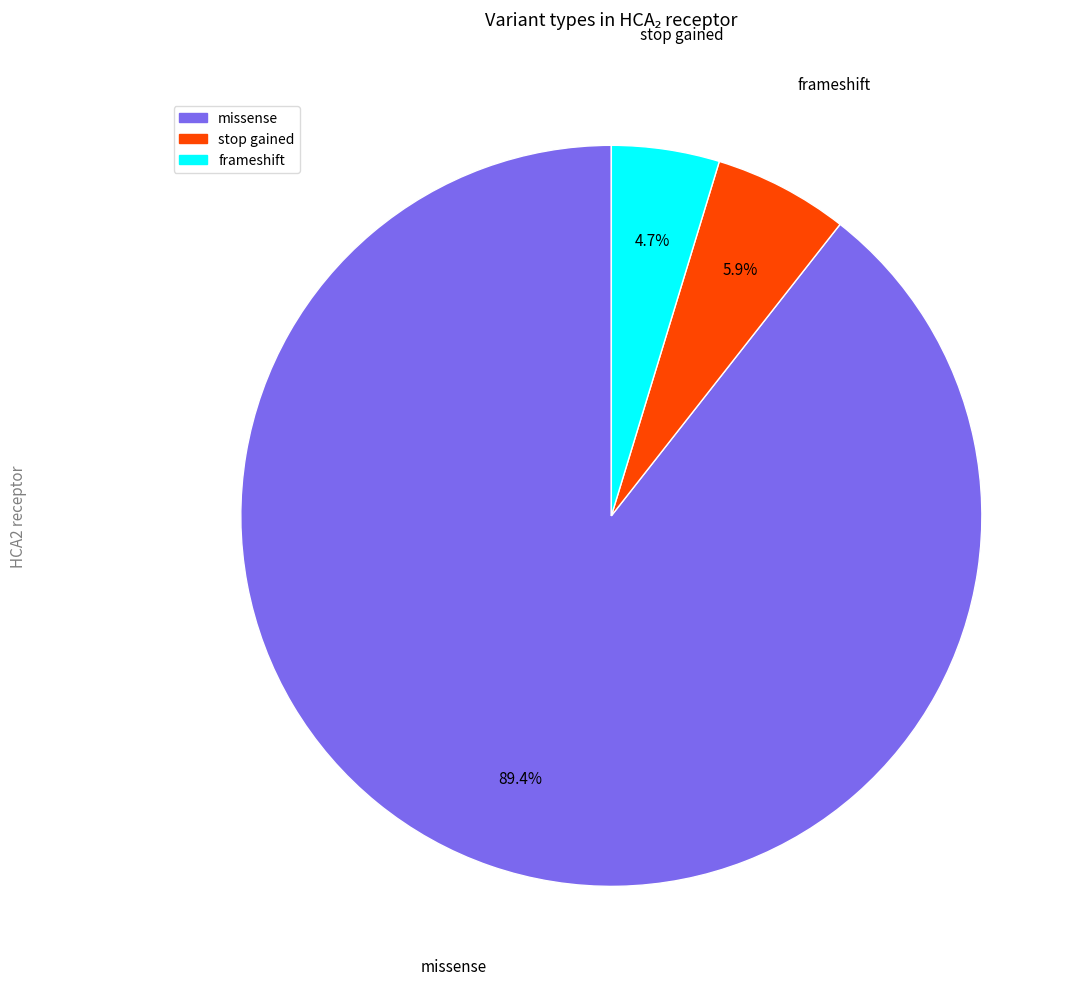

Does any single category account for the majority?

Yes